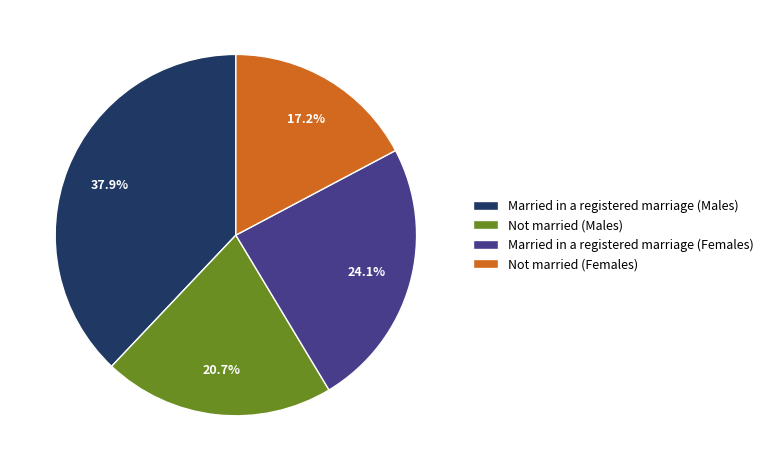

Which has a higher value, Not married (Males) or Married in a registered marriage (Males)?

Married in a registered marriage (Males)